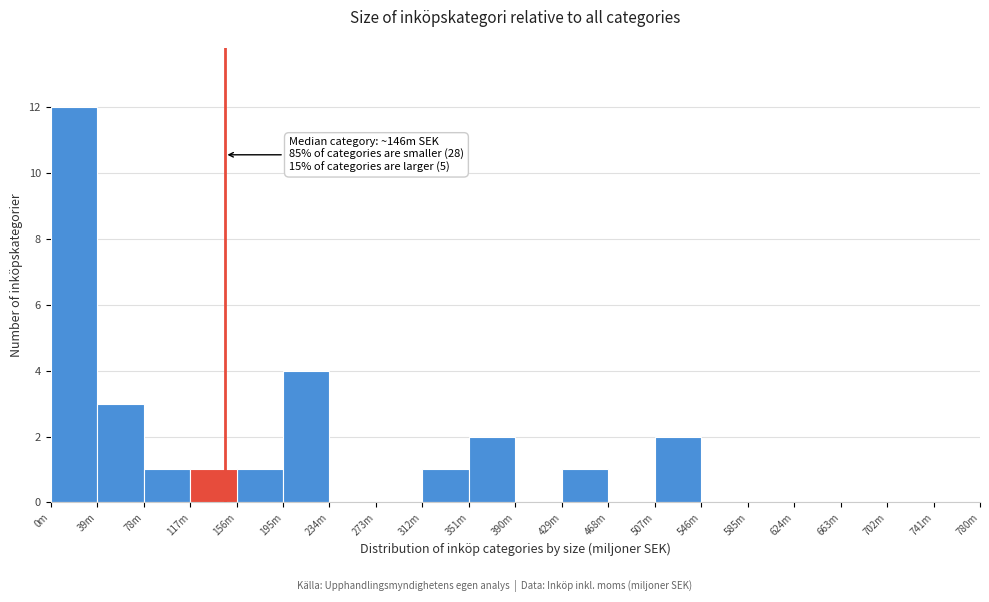

Reading left to right, what are all the values shown in this chart?

0m=12	39m=3	78m=1	117m=1	156m=1	195m=4	234m=0	273m=0	312m=1	351m=2	390m=0	429m=1	468m=0	507m=2	546m=0	585m=0	624m=0	663m=0	702m=0	741m=0